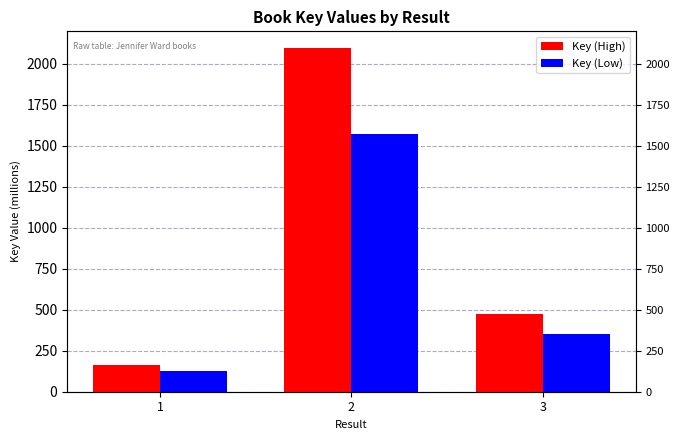

How many bars are there in total?

6